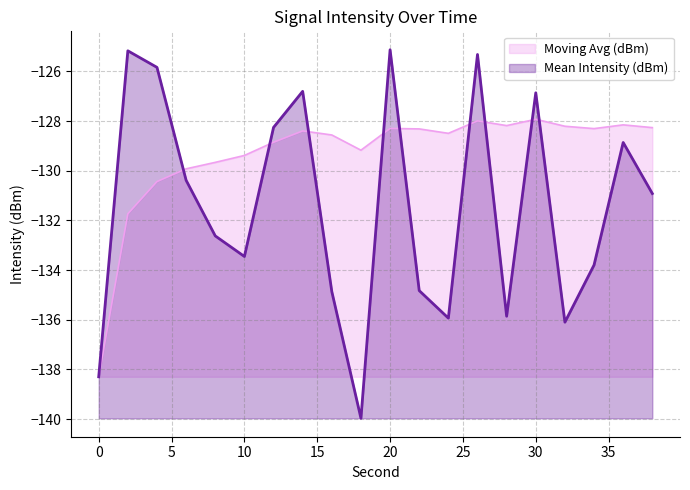

Rank the series at 34 from lowest to highest value.

Mean Intensity (dBm), Moving Avg (dBm)